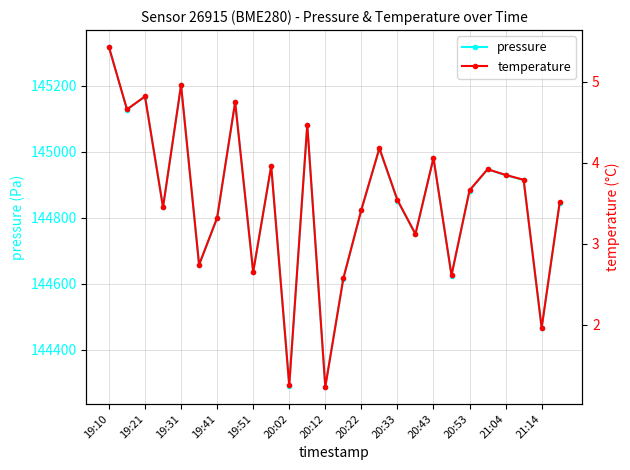

How many data points in temperature are less than 3?

7